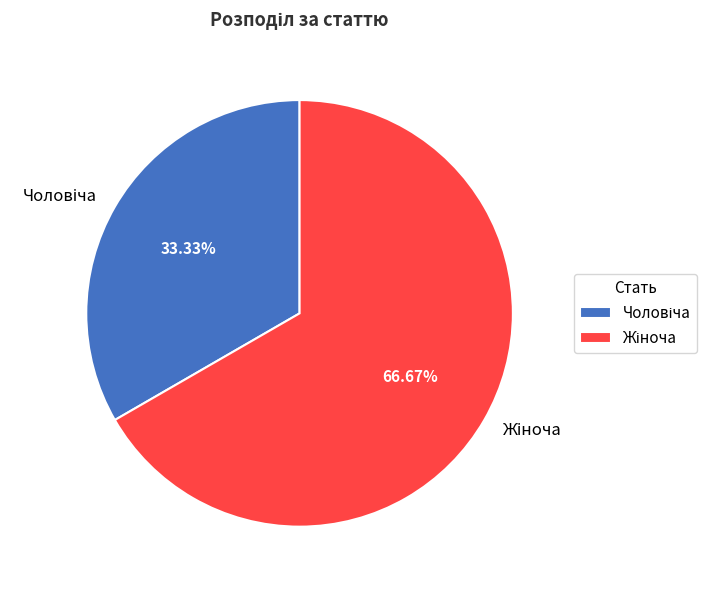

To the nearest percent, what is the difference between the largest and smallest slice percentages?

33%